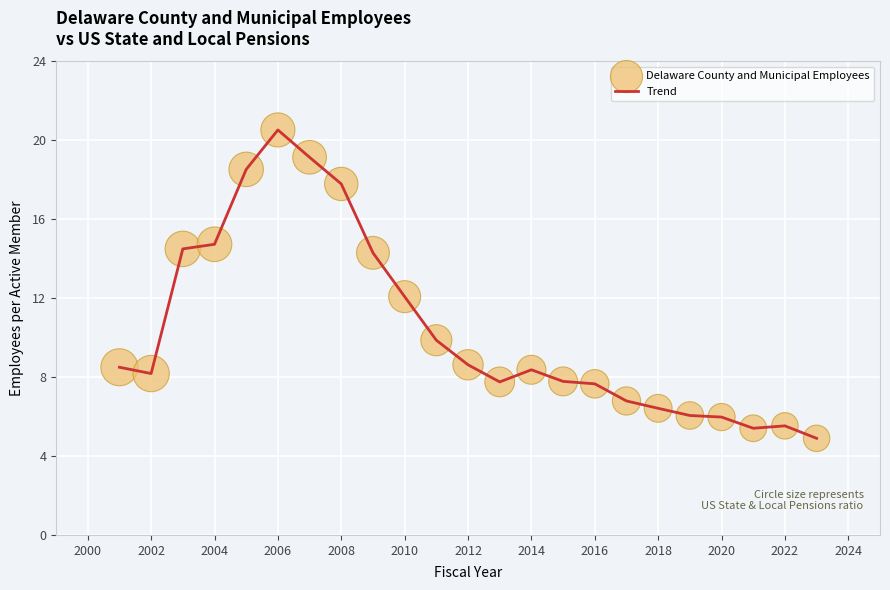

What is the maximum value shown in the chart?

20.5